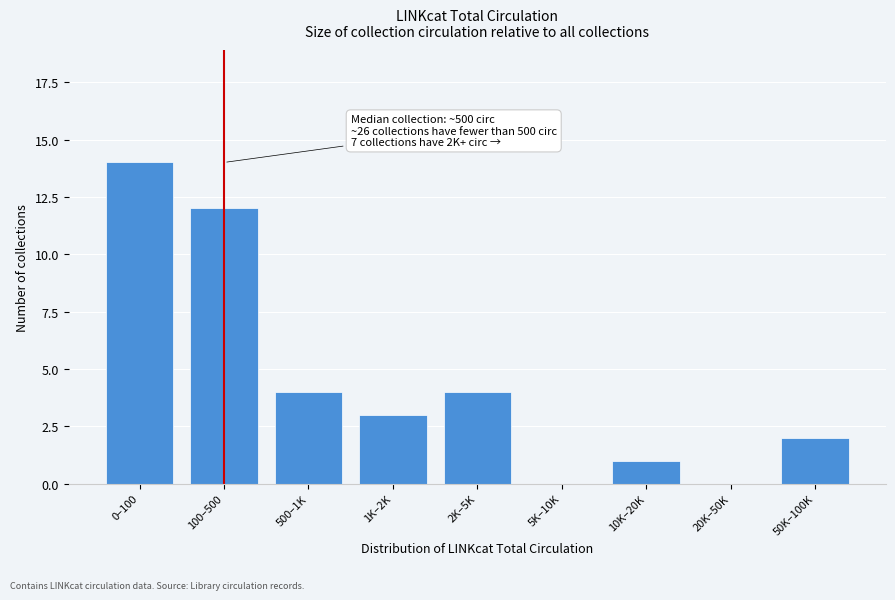

Reading left to right, what are all the values shown in this chart?

0–100=14	100–500=12	500–1K=4	1K–2K=3	2K–5K=4	5K–10K=0	10K–20K=1	20K–50K=0	50K–100K=2